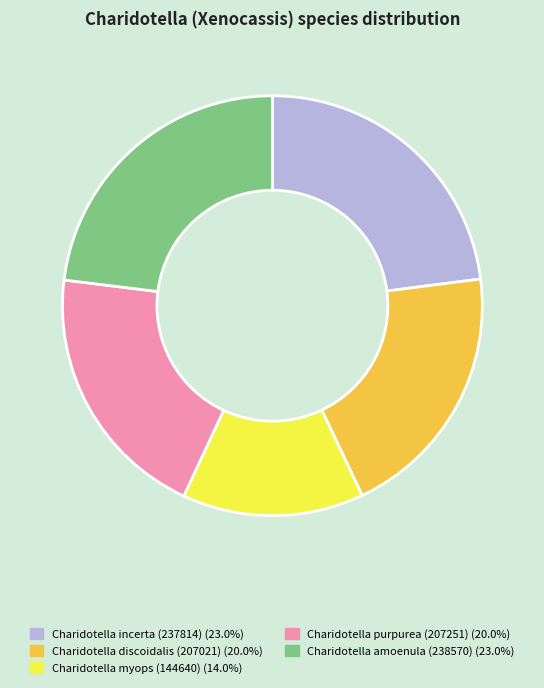

Which category has the smallest portion of the pie?

Charidotella myops (144640)